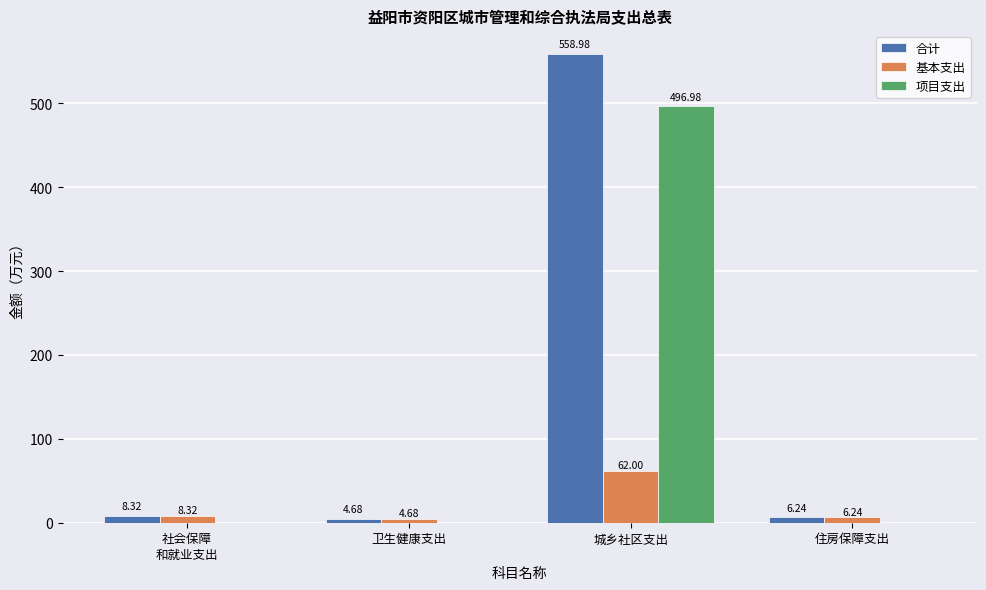

At which label does 合计 reach its peak?

城乡社区支出